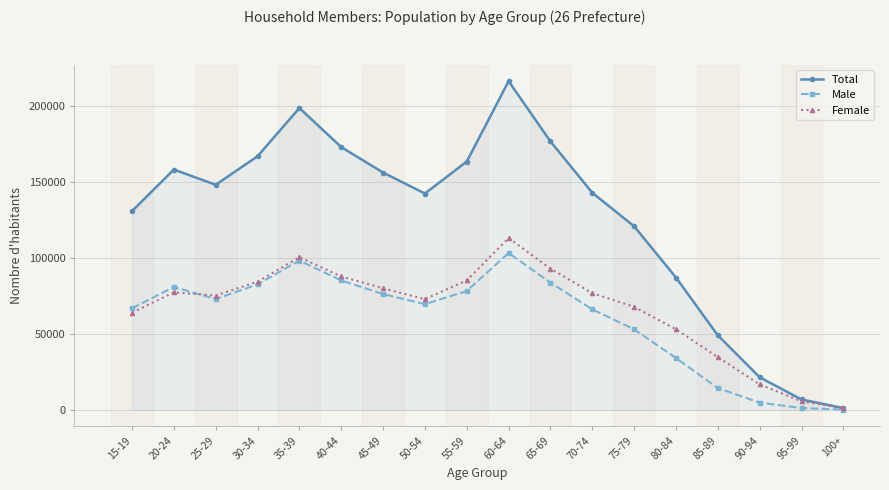

Count the number of data series in this chart.

3